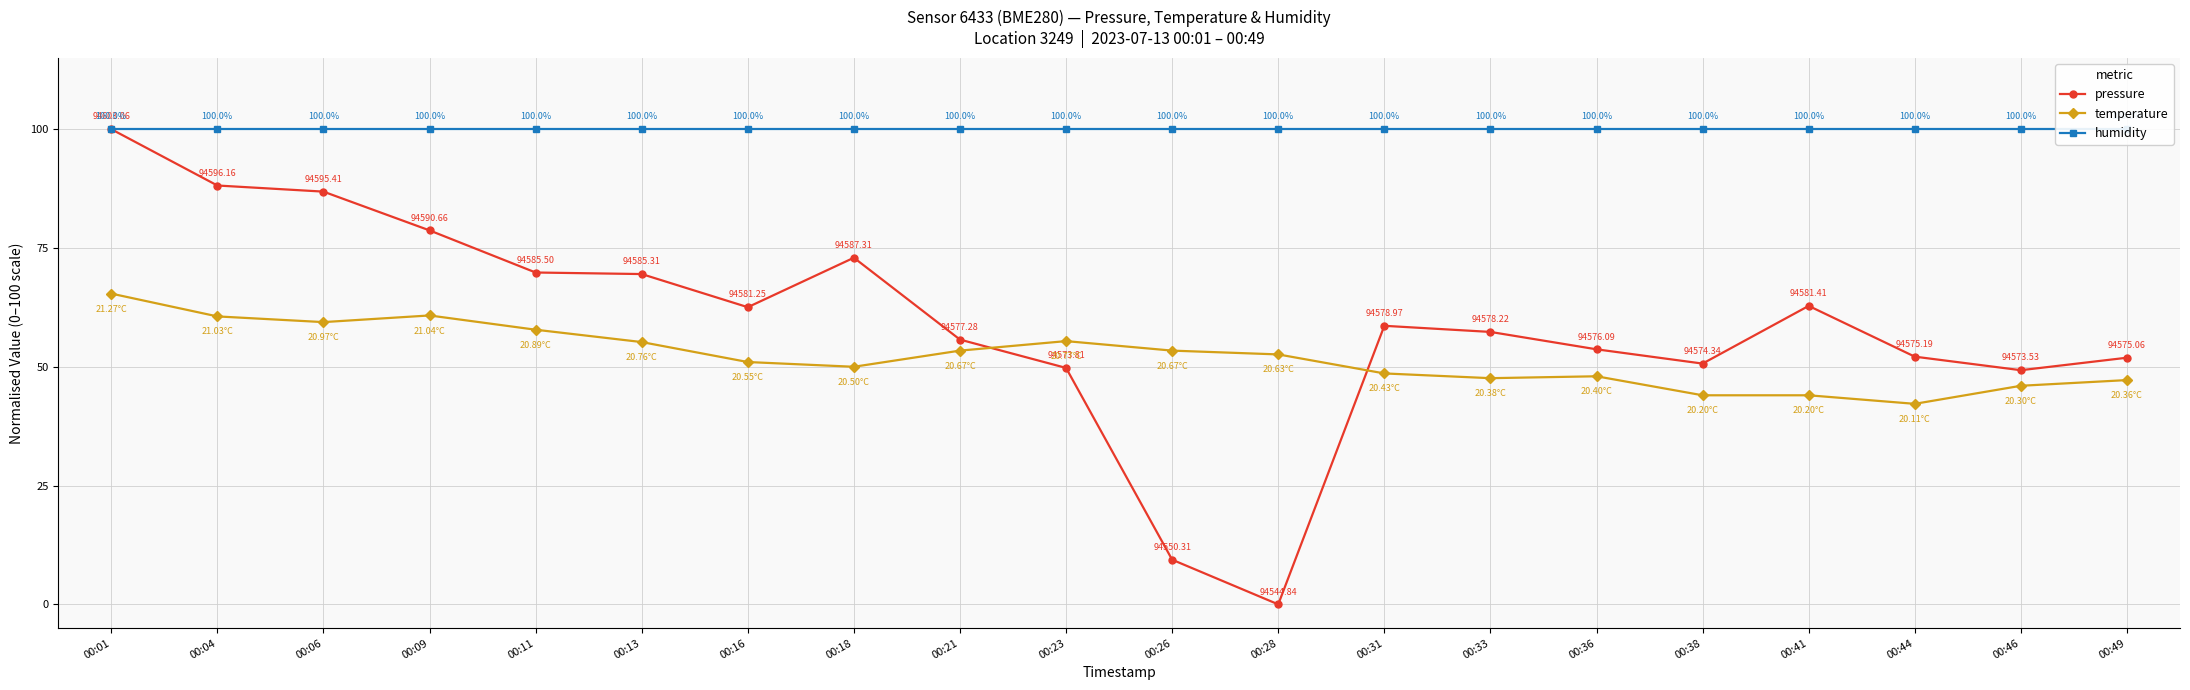

True or false: humidity has a value of 153.8 at 00:38.

False